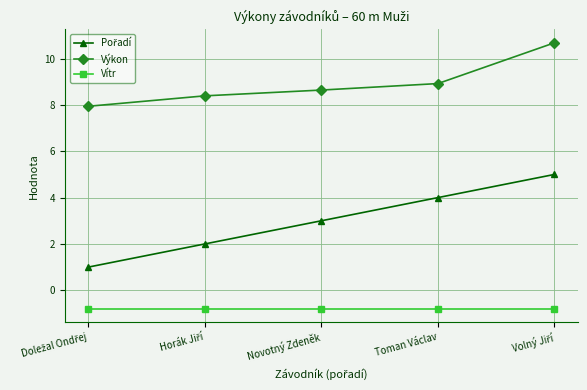

What is the value of the Výkon point at the 3rd from the left?

8.6